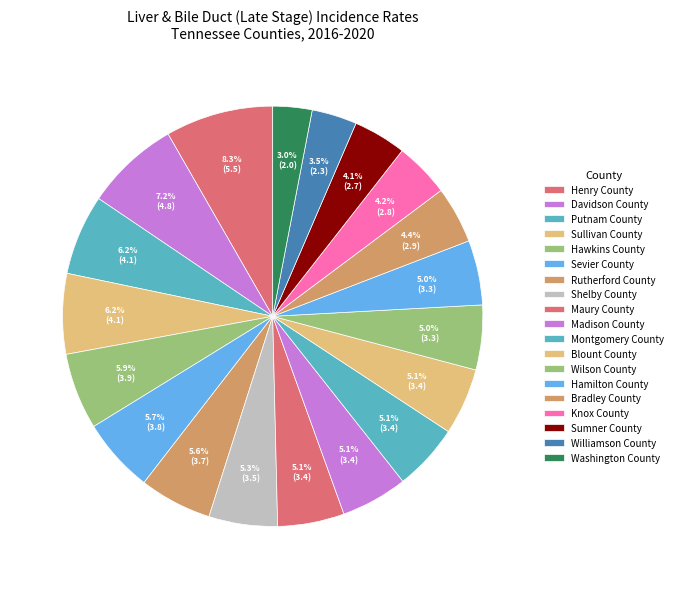

What portion of the pie excludes Davidson County?

92.8%